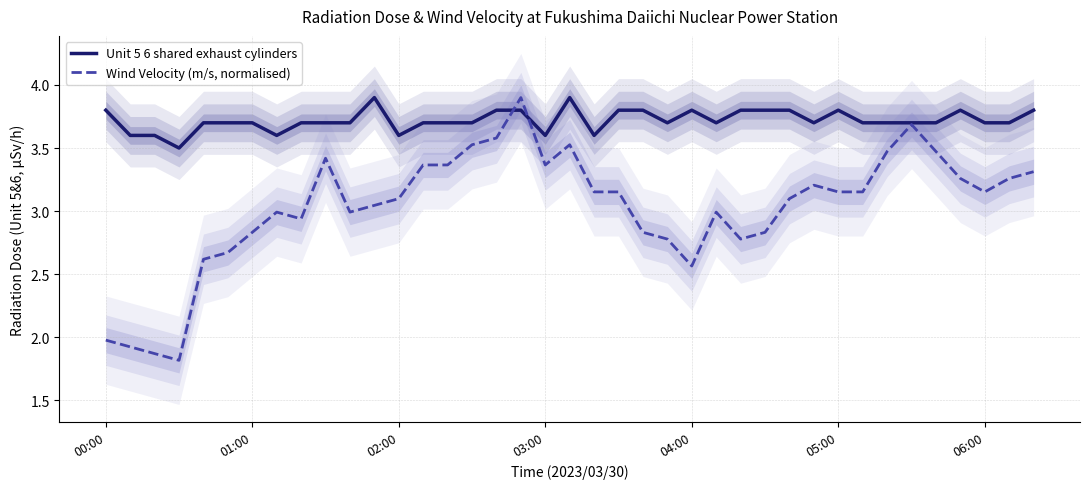

Is this an area chart (filled region under the line)?

No